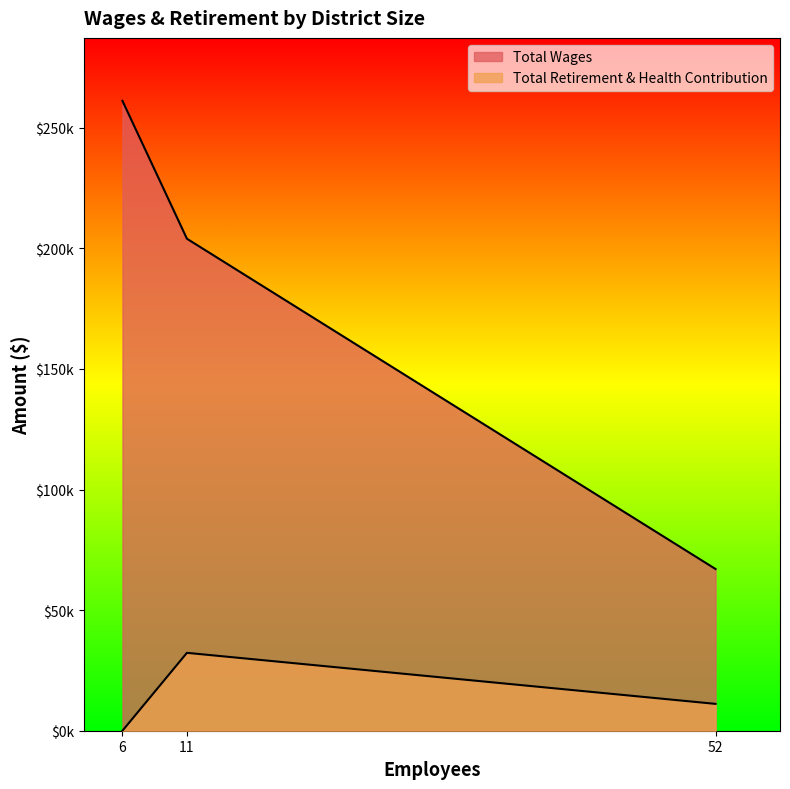

How many lines are shown in the chart?

2